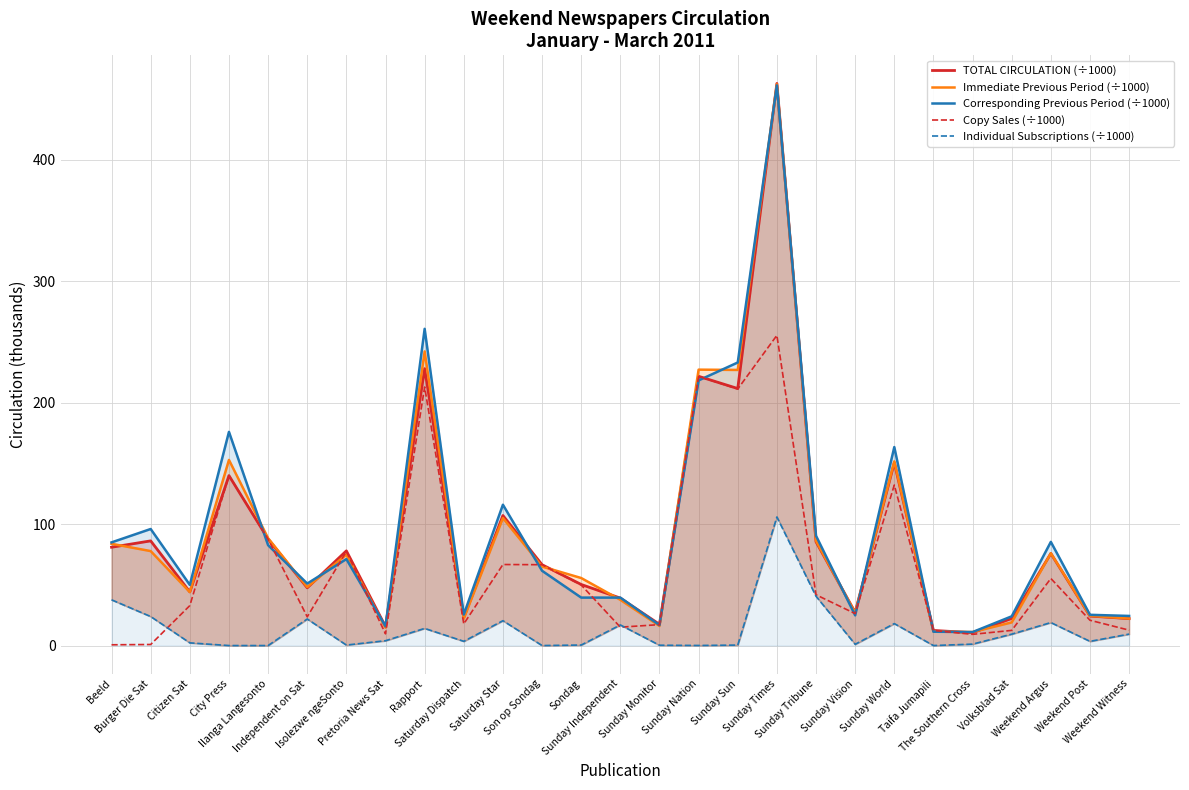

Is it true that TOTAL CIRCULATION (÷1000) equals 25.9 at Sunday Independent?

False